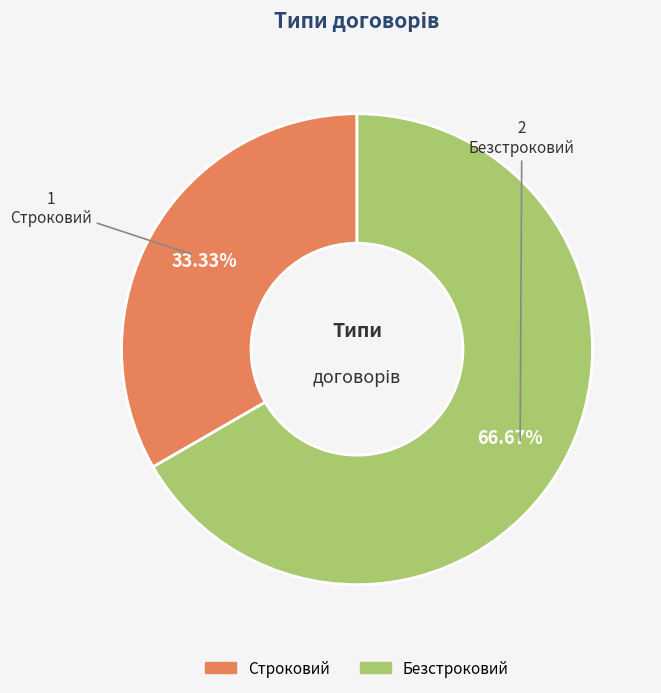

How many segments does this pie chart have?

2